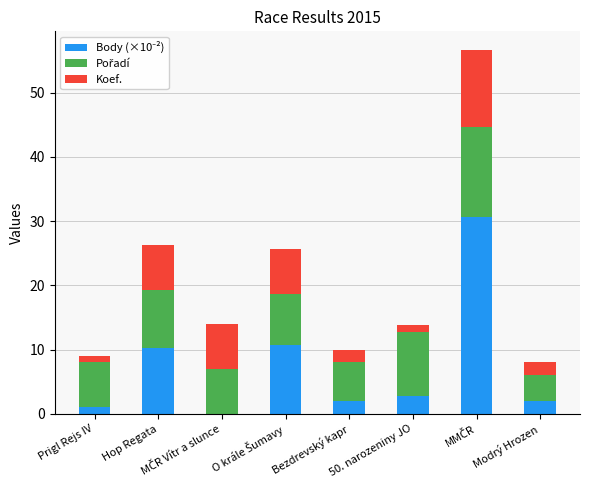

What is the total value across all series at Hop Regata?

26.3